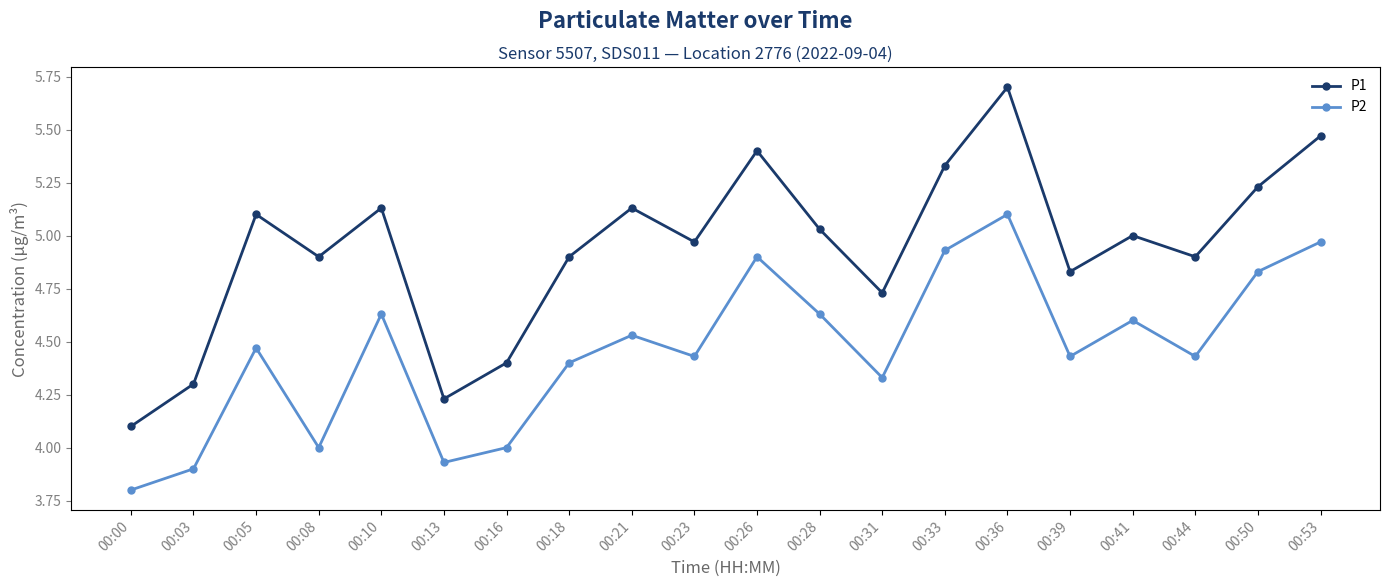

At which category does P2 reach its first local peak?

00:05